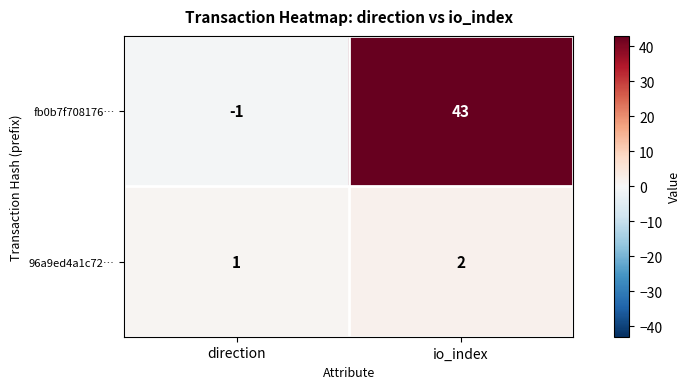

Rank the series at direction from highest to lowest value.

96a9ed4a1c72…, fb0b7f708176…